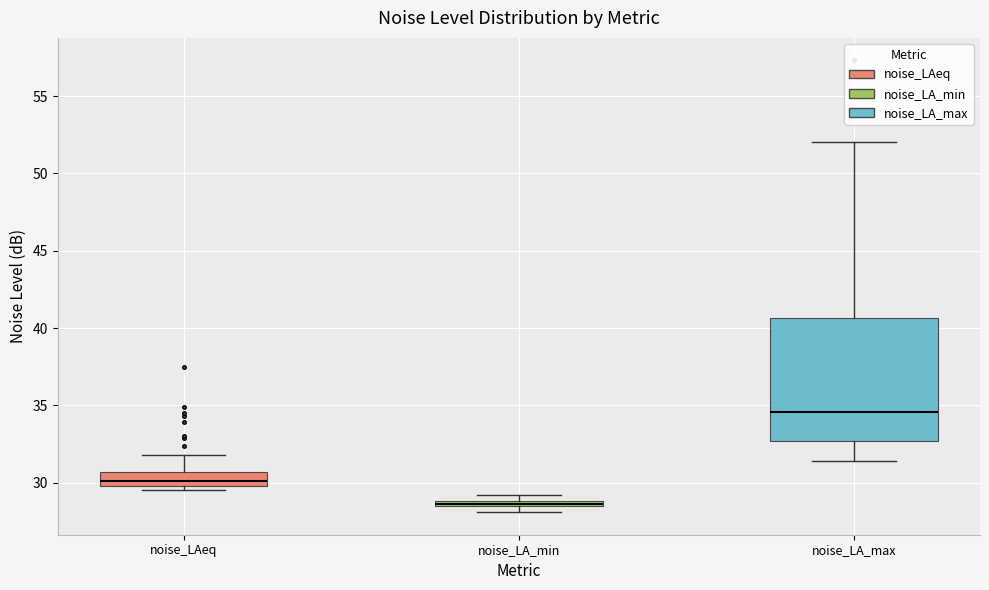

Comparing the boxes themselves (not the whiskers), which one is the tallest?

noise_LA_max